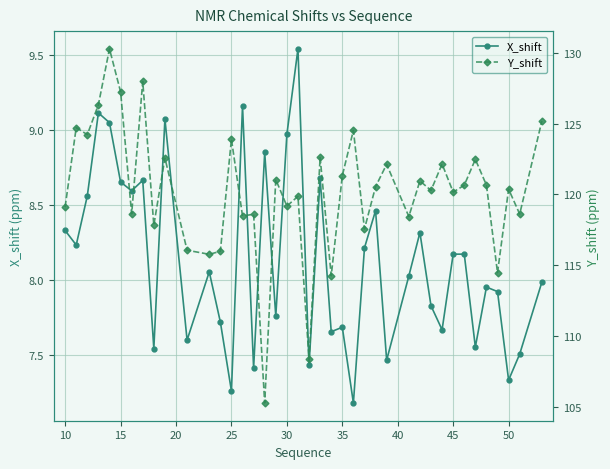

Rank the series by their average value, from highest to lowest.

Y_shift, X_shift